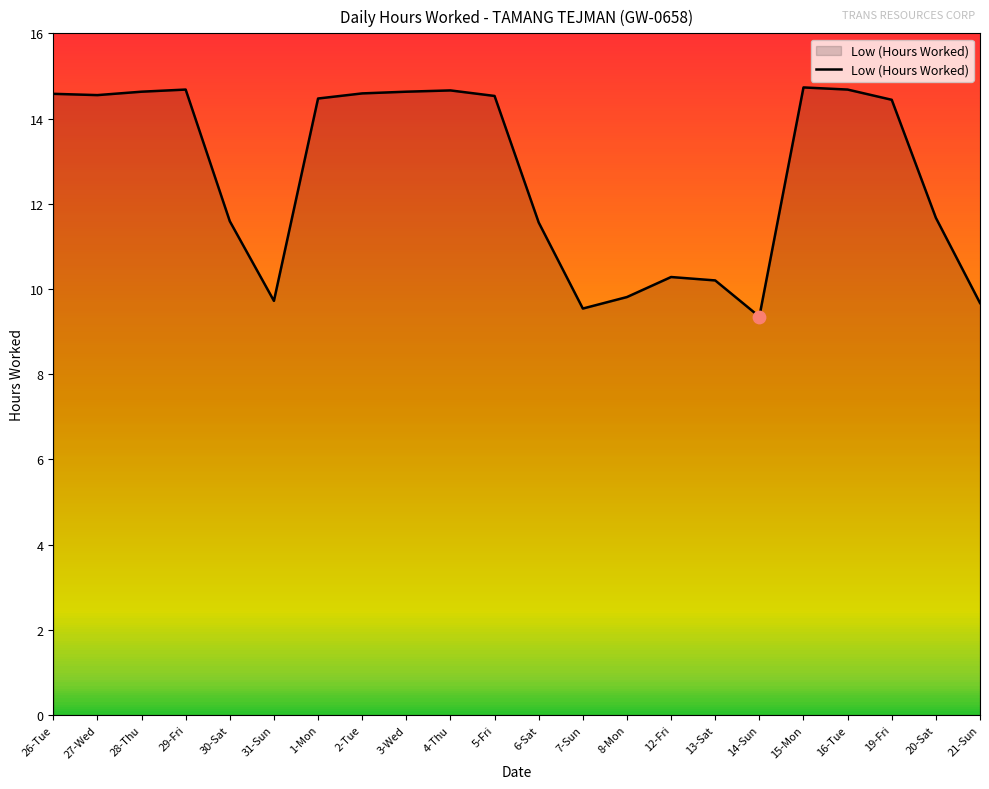

What is the change in value from 1-Mon to 16-Tue?

+0.2